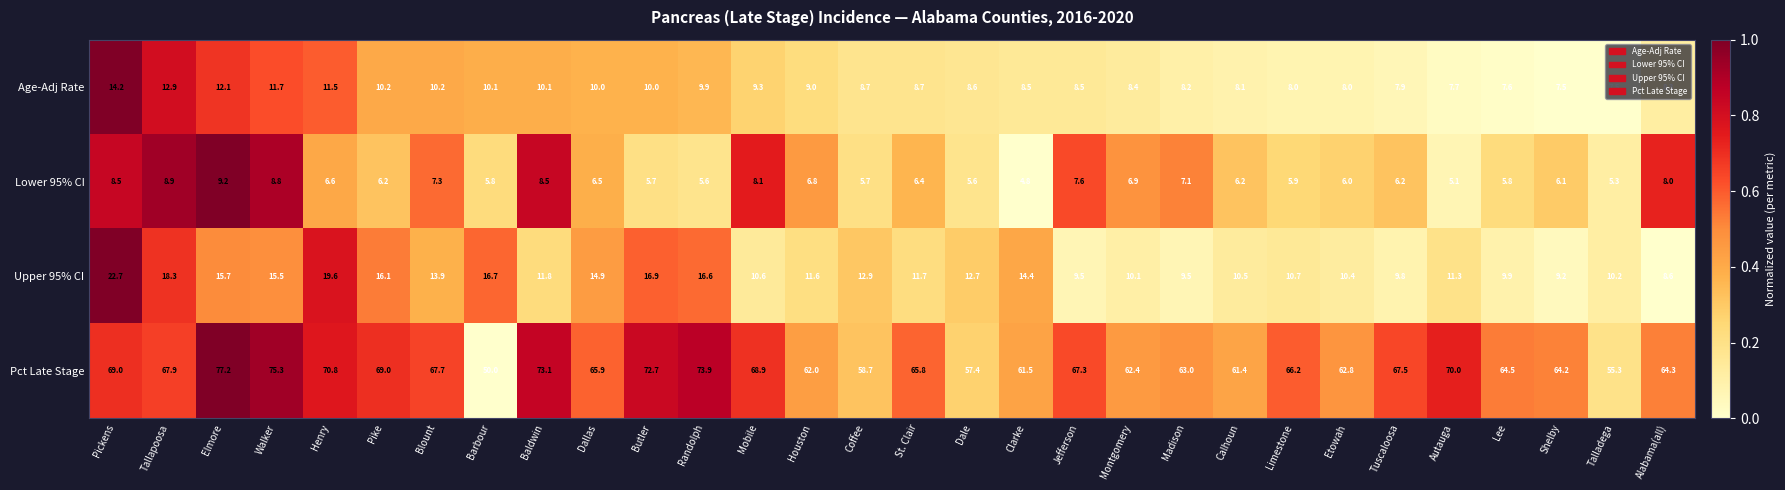

Which series has the largest total across all categories?

Pct Late Stage